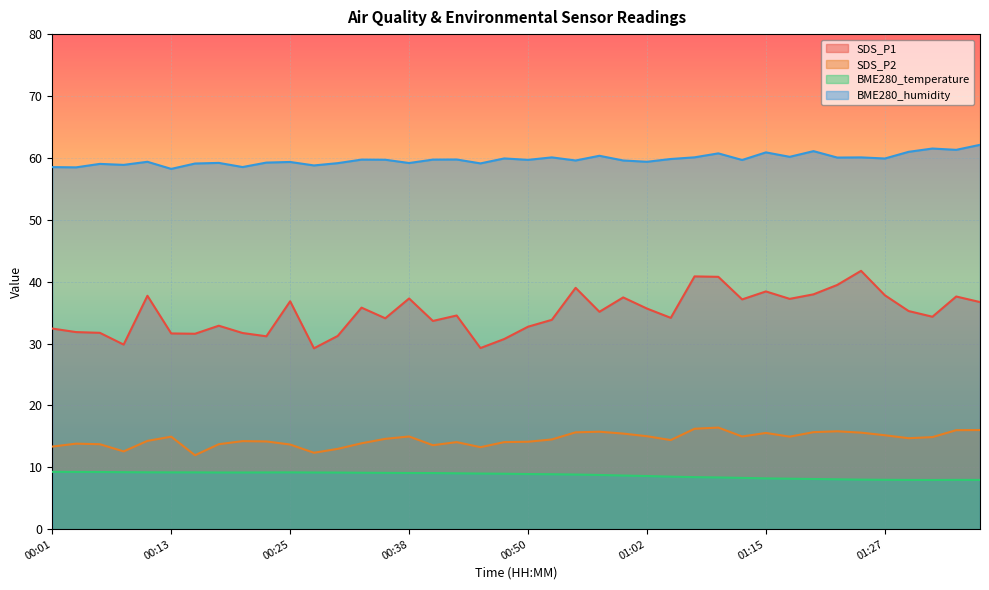

The BME280_humidity series shows 15.1 at 00:50. True or false?

False